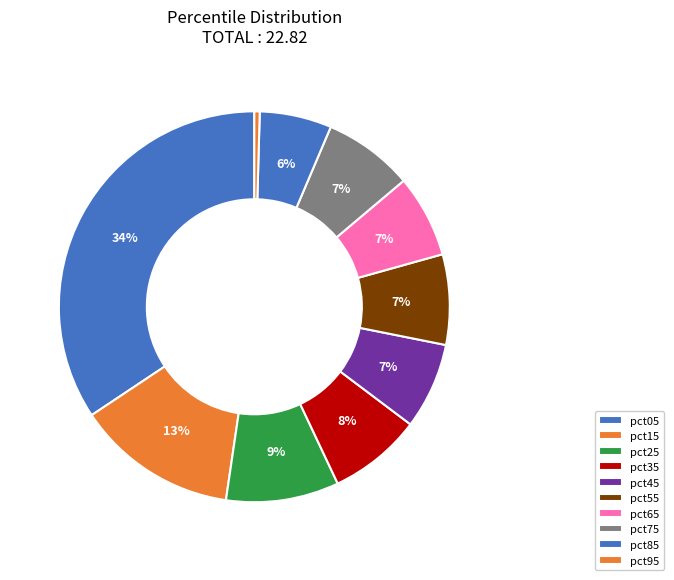

To the nearest percent, what is the difference between the pct15 and pct55 slice percentages?

6%